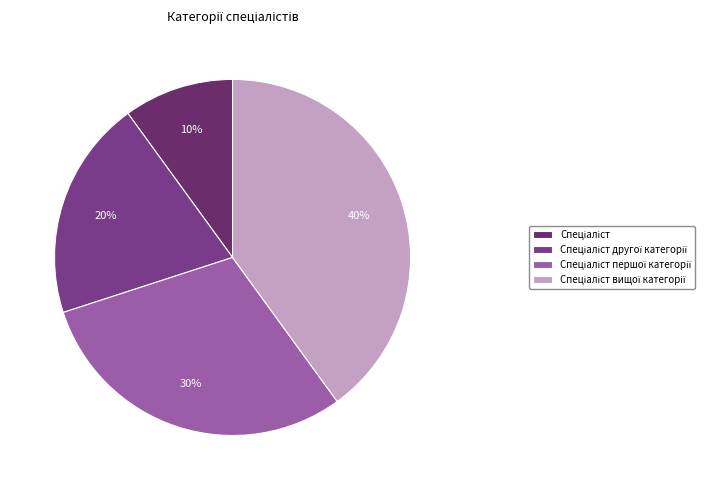

Is the sum of Спеціаліст другої категорії and Спеціаліст greater than half?

No